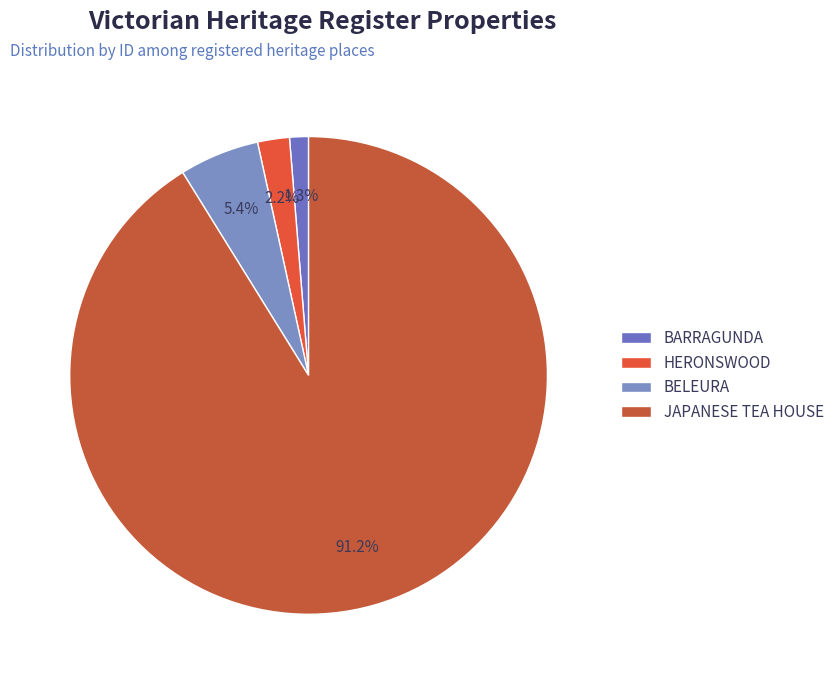

Does HERONSWOOD represent more than half of the total?

No